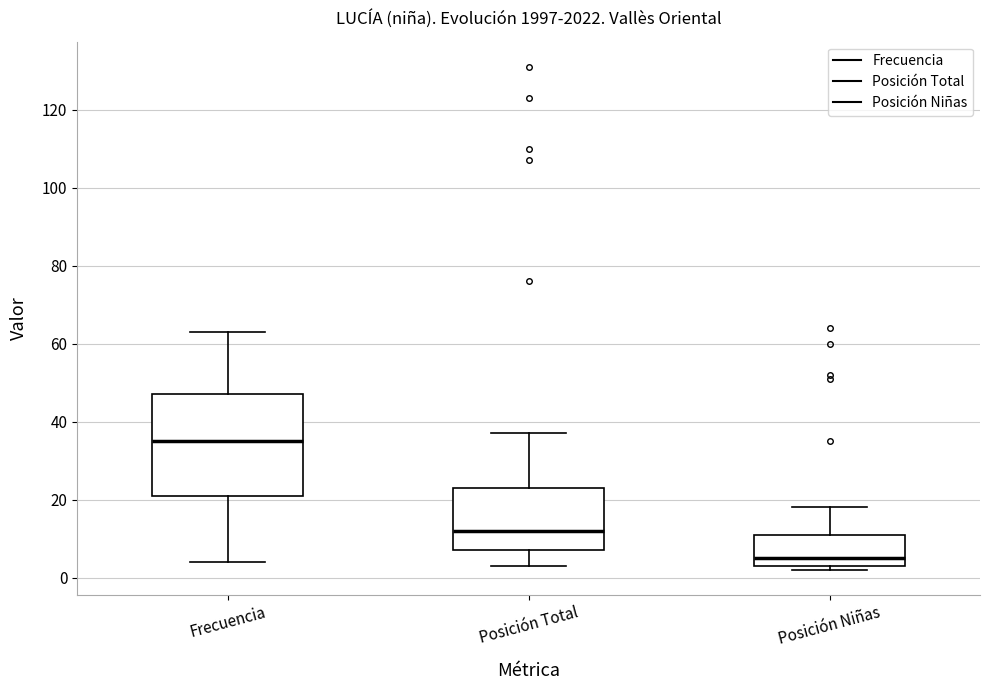

Comparing the boxes themselves (not the whiskers), which one is the tallest?

Frecuencia